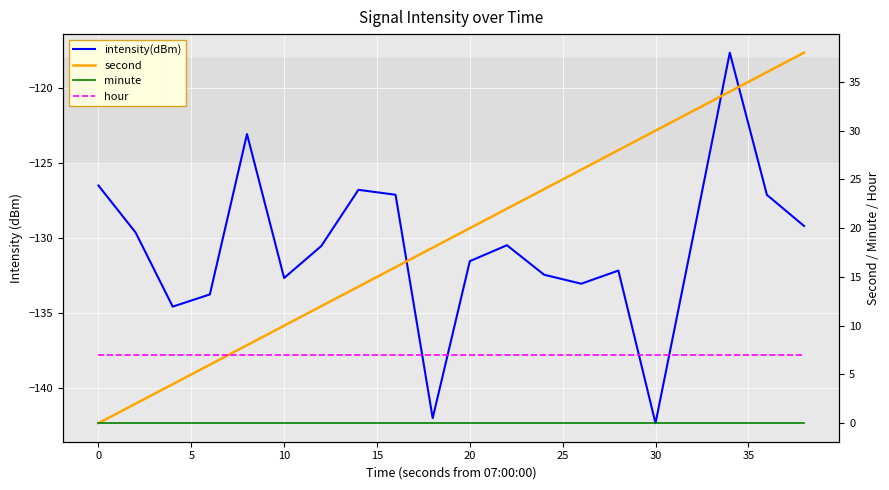

Reading left to right, extract all data points from this chart.

intensity(dBm): -126.5	-129.6	-134.6	-133.8	-123.1	-132.7	-130.5	-126.8	-127.1	-142.0	-131.5	-130.5	-132.5	-133.1	-132.2	-142.3	-130.1	-117.6	-127.1	-129.2
second: 0.0	2.0	4.0	6.0	8.0	10.0	12.0	14.0	16.0	18.0	20.0	22.0	24.0	26.0	28.0	30.0	32.0	34.0	36.0	38.0
minute: 0.0	0.0	0.0	0.0	0.0	0.0	0.0	0.0	0.0	0.0	0.0	0.0	0.0	0.0	0.0	0.0	0.0	0.0	0.0	0.0
hour: 7.0	7.0	7.0	7.0	7.0	7.0	7.0	7.0	7.0	7.0	7.0	7.0	7.0	7.0	7.0	7.0	7.0	7.0	7.0	7.0